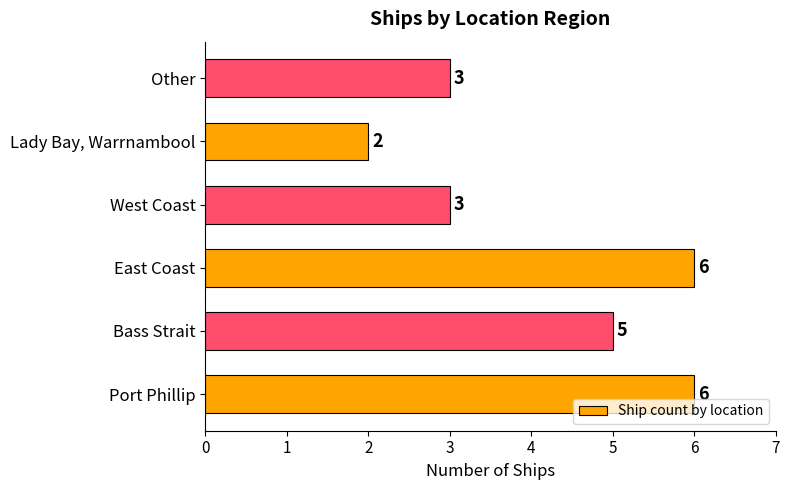

Read the value at Other.

3